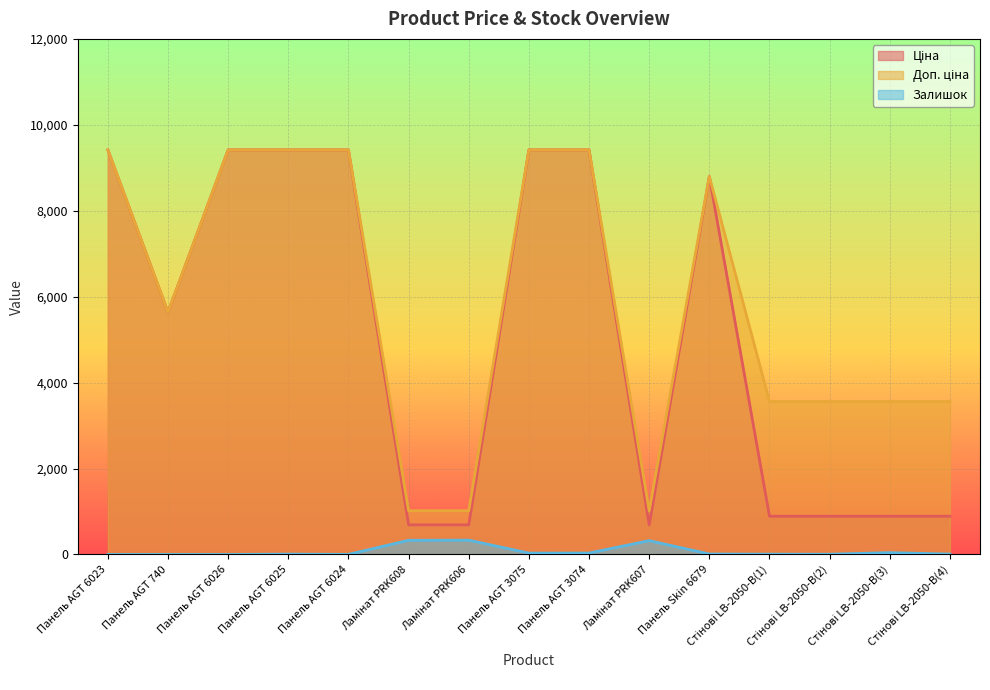

What is the sum of all Ціна values?

76561.8